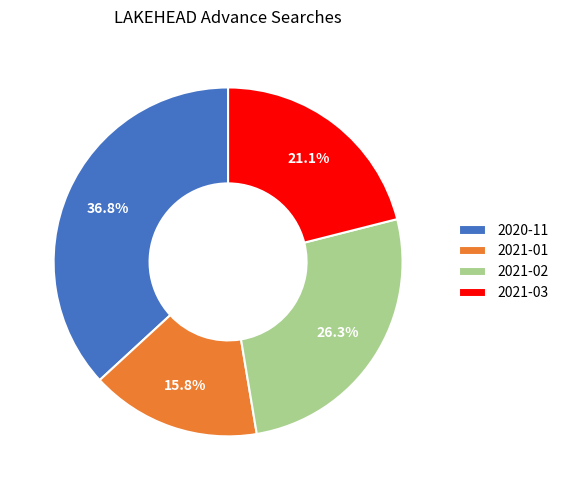

To the nearest percent, what portion does 2021-01 represent?

16%